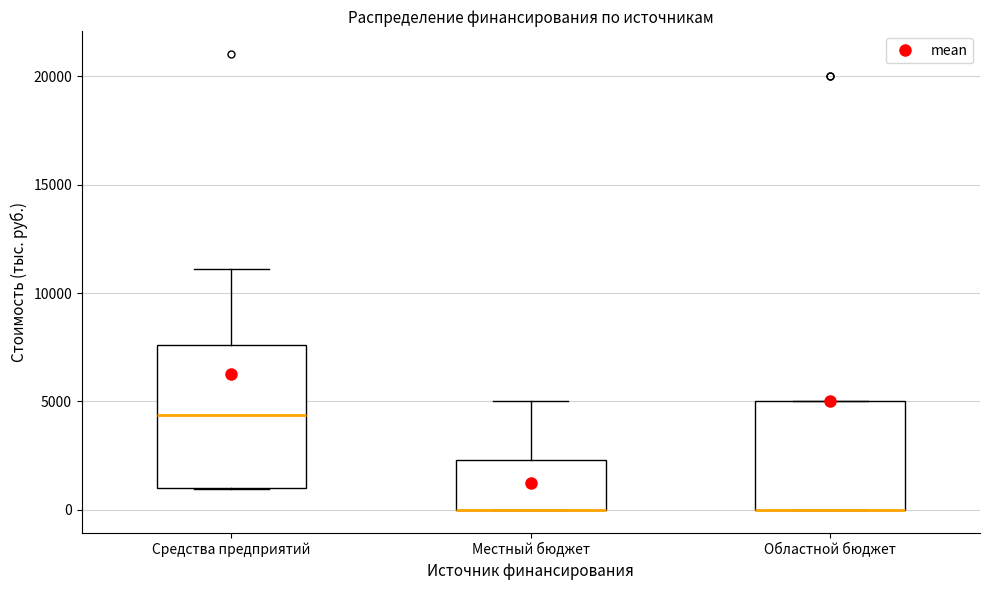

Reading left to right, read every box against the y-axis: the position of its median line, the range the box covers, and the ends of its whiskers. The values are not printed on the chart, so give them approximately, as read against the axis.

Средства предприятий: median 4500, box 1000 to 7500, whiskers 1000 to 11000
Местный бюджет: median 0 (drawn on the box's lower edge), box 0 to 2500, whiskers 0 to 5000
Областной бюджет: median 0 (drawn on the box's lower edge), box 0 to 5000, whiskers 0 to 5000